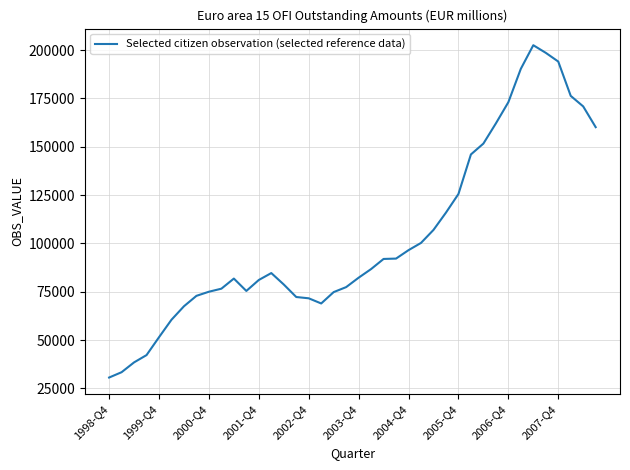

What is the difference between the maximum and minimum values?

171893.6